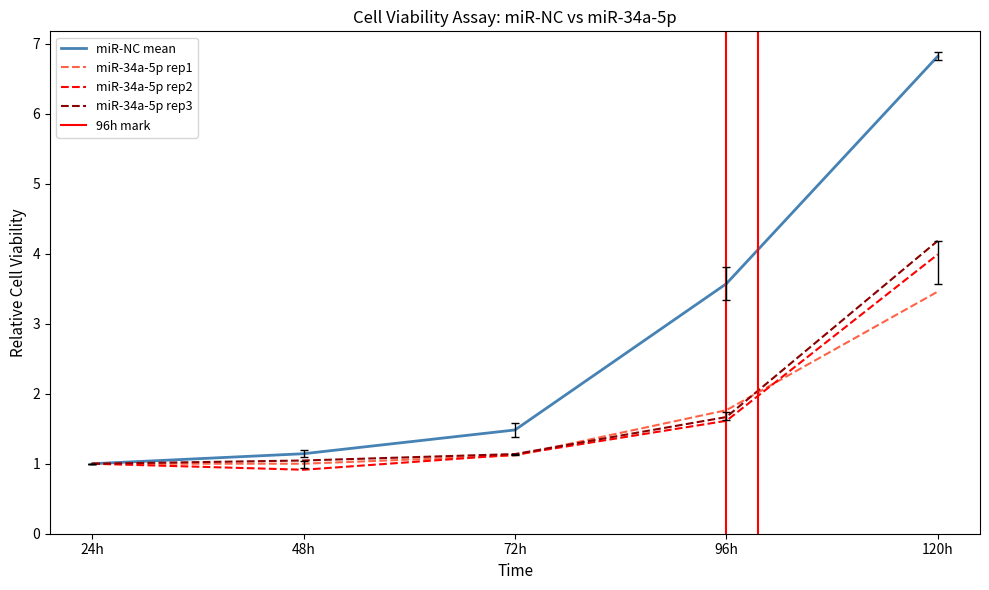

At which category is the sum across all series the highest?

120h